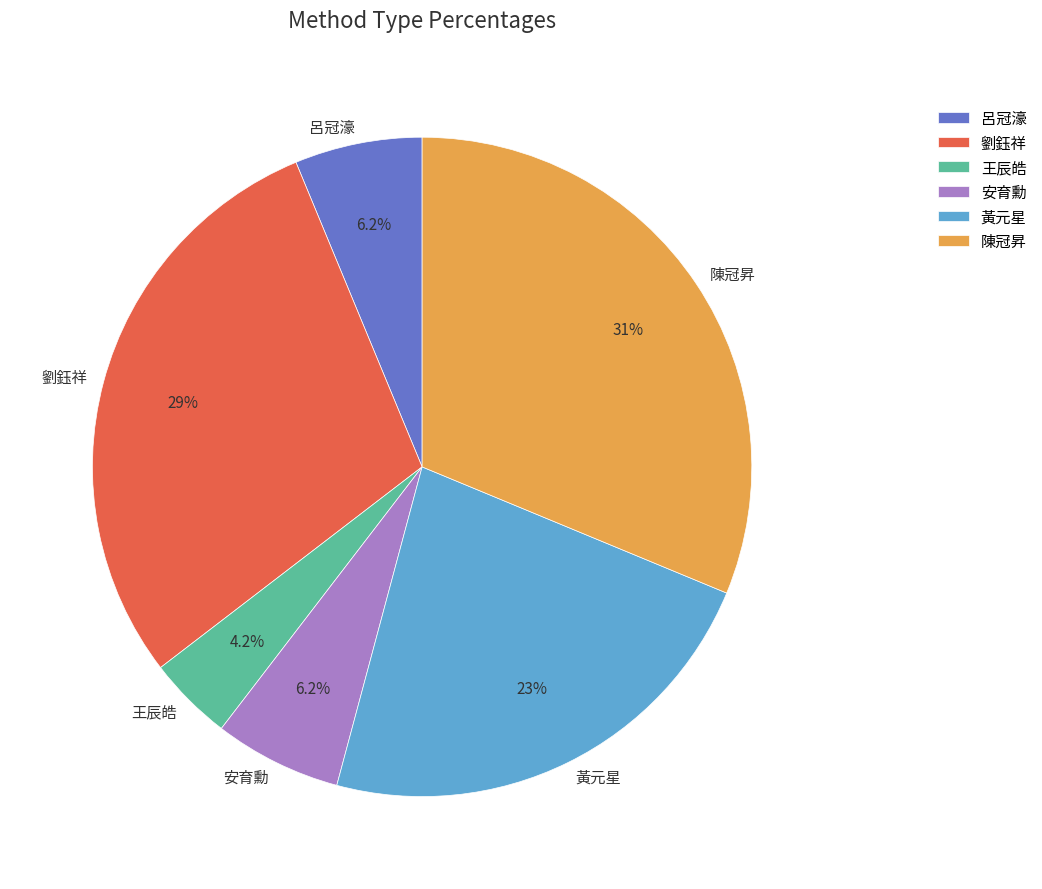

Which category has the biggest portion of the pie?

陳冠昇